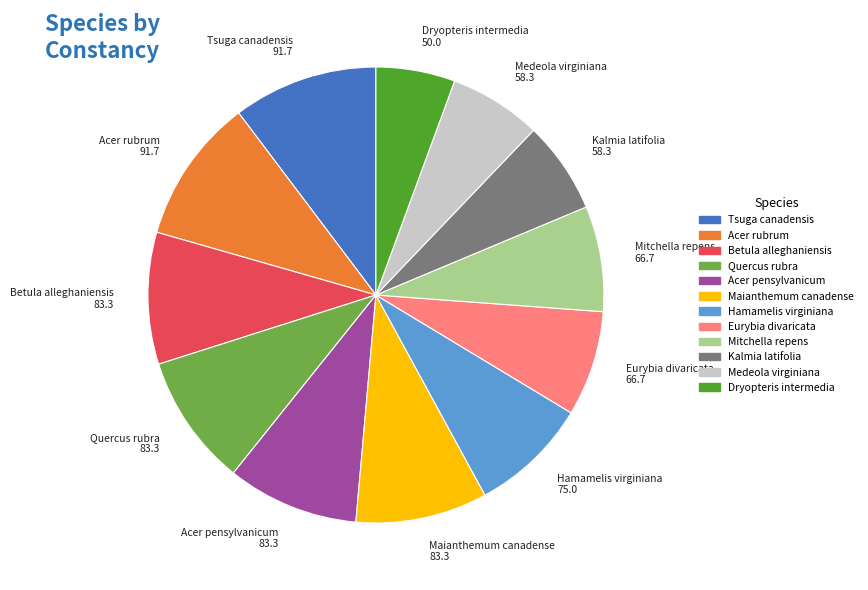

Is there any slice that represents more than half of the pie?

No